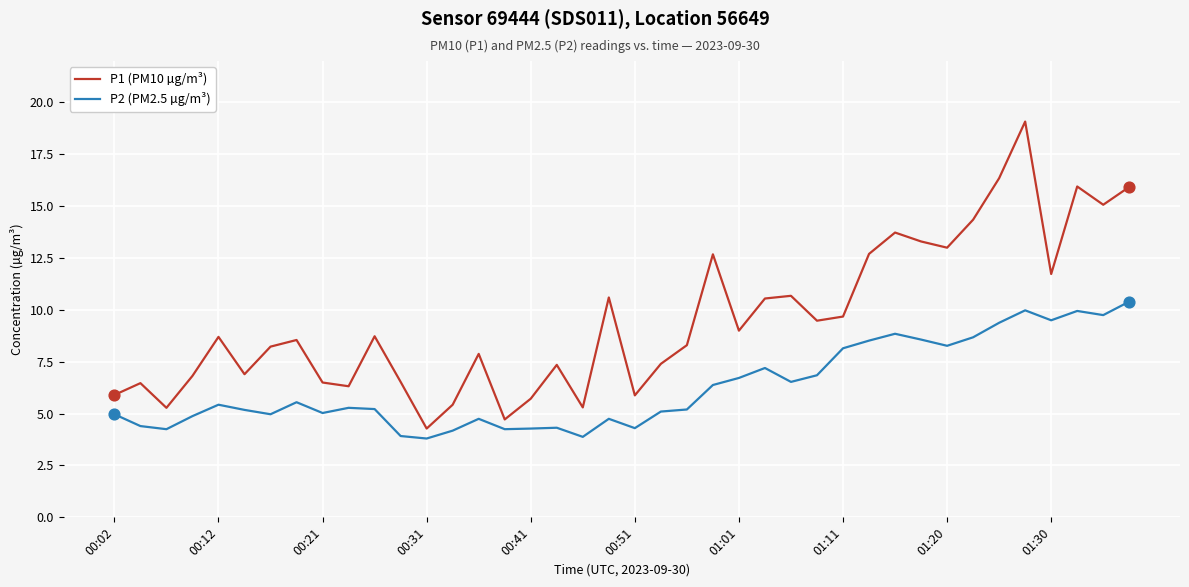

Which series has the largest total across all categories?

P1 (PM10 µg/m³)